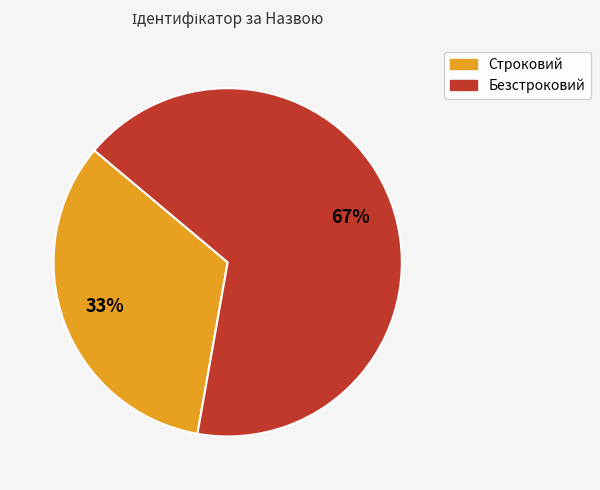

How many slices are in this pie chart?

2